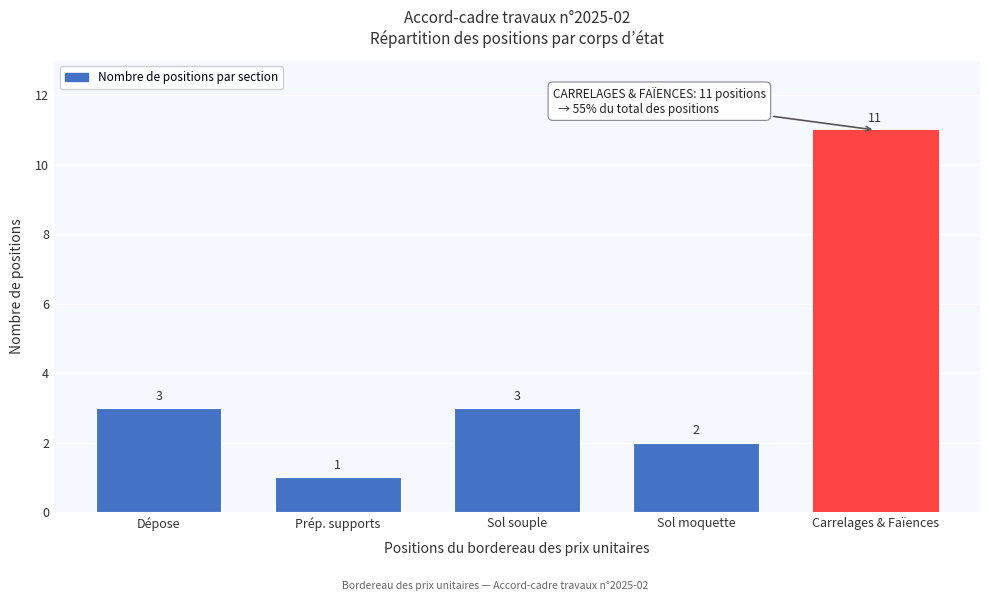

Reading right to left, transcribe all the data shown in this chart.

11	2	3	1	3